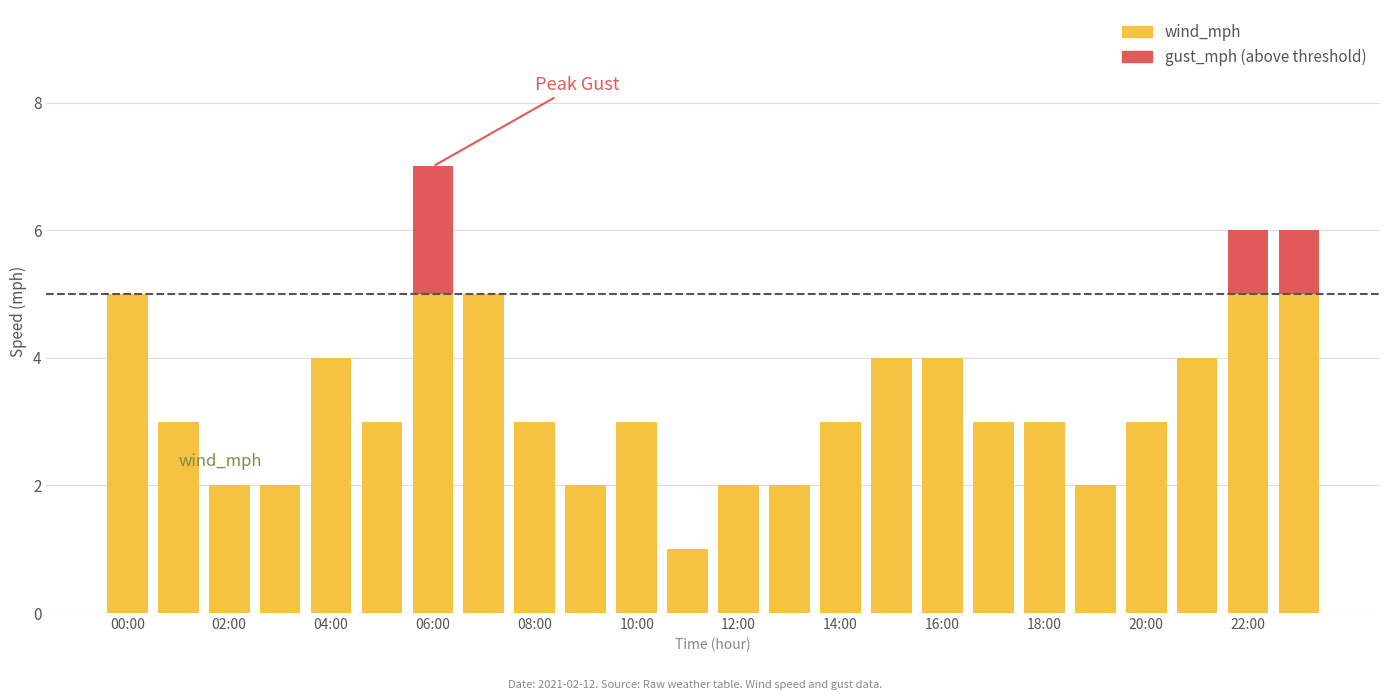

How many categories are shown in the chart?

24